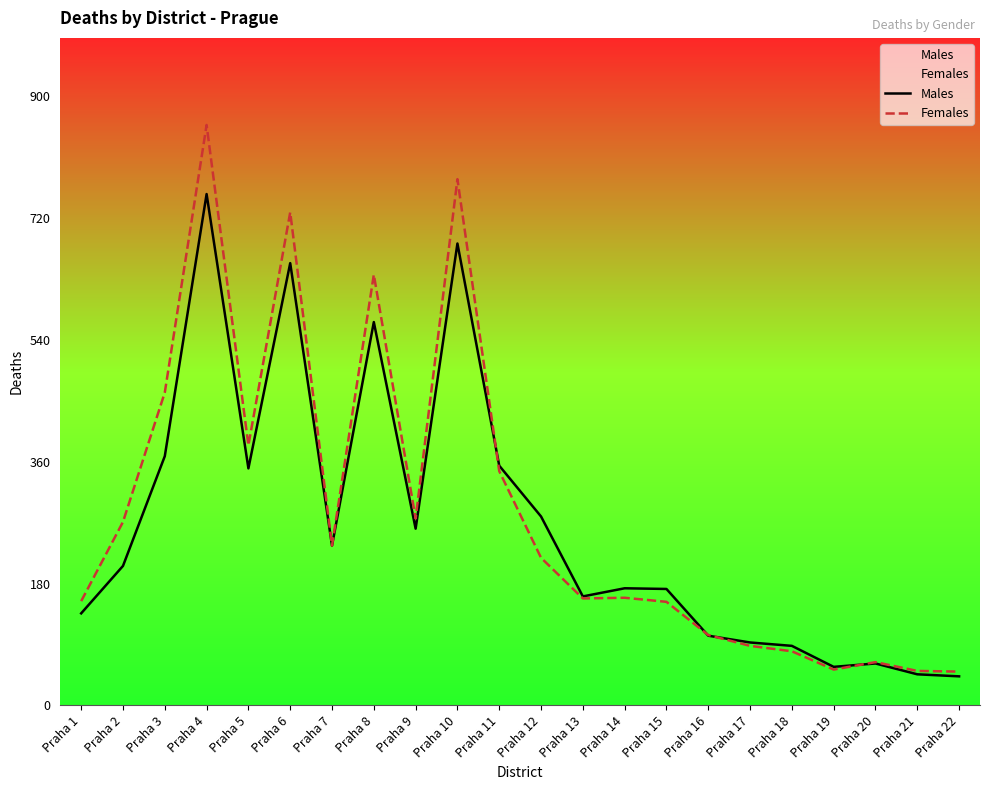

How many values in the Males series are below 206?

11